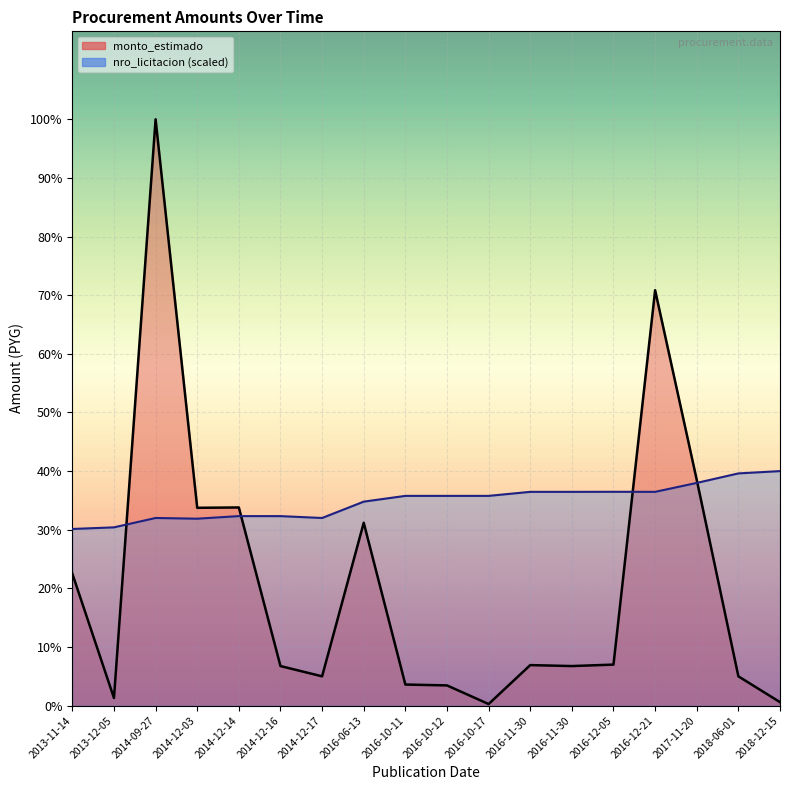

Which series changed the most between 2014-12-03 and 2016-11-30?

monto_estimado